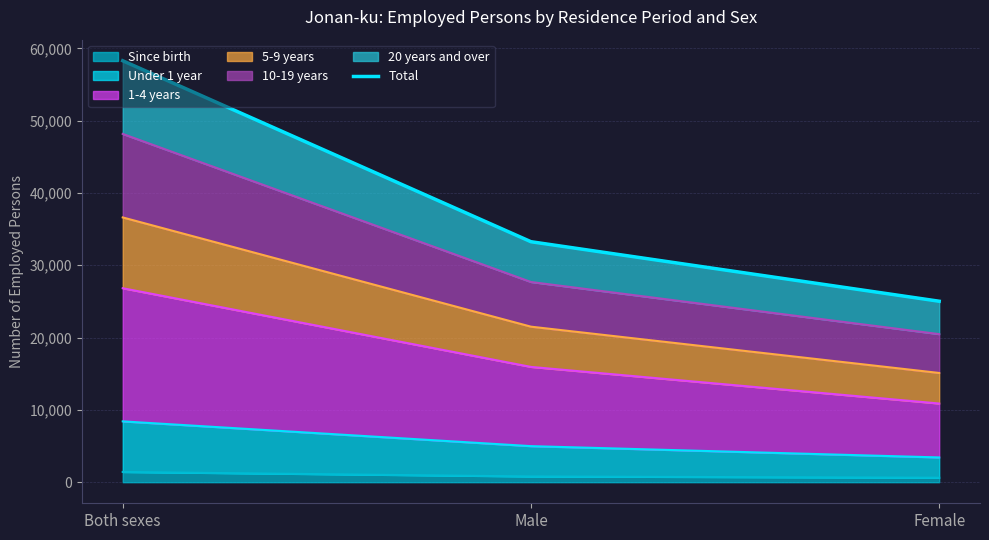

What is the highest value of the Since birth series?

1417